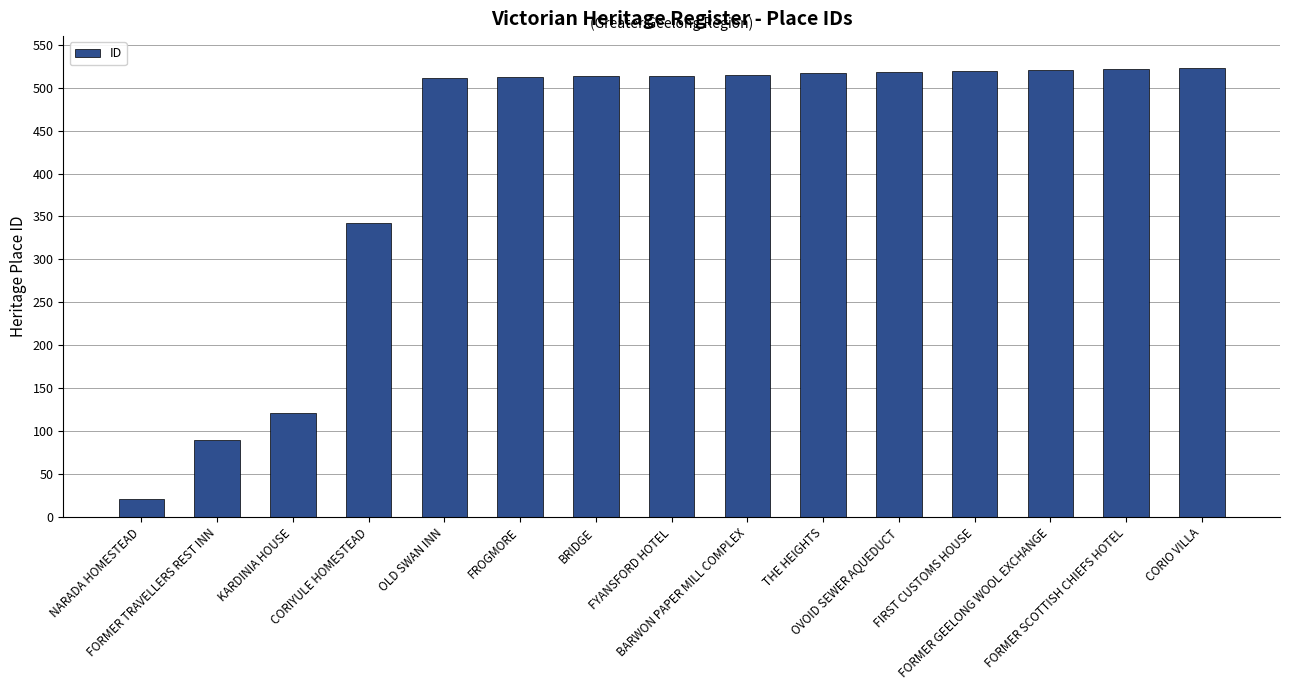

What is the average value?

417